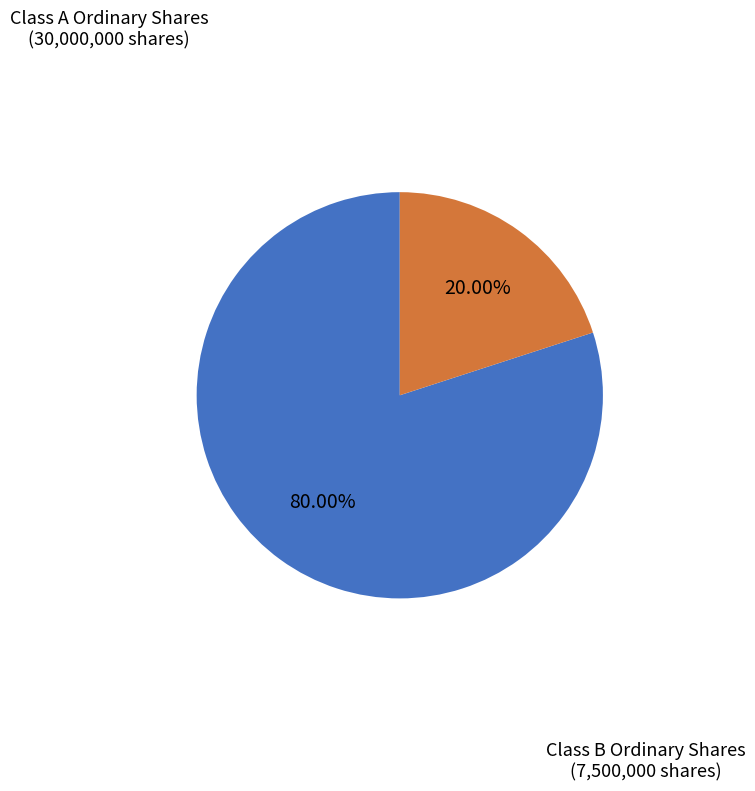

How many slices are in this pie chart?

2